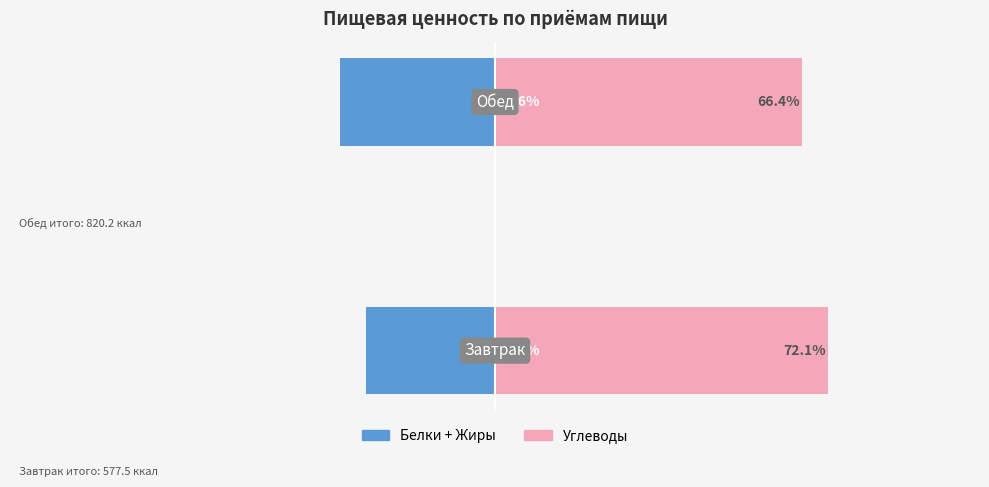

How many values in the Углеводы series are below 72?

1